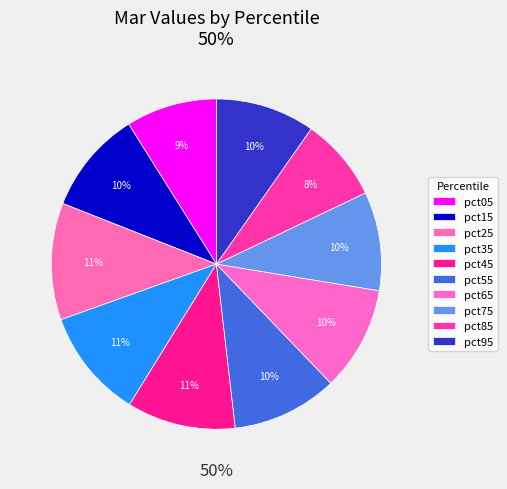

To the nearest percent, what is the difference between the pct75 and pct45 slice percentages?

1%